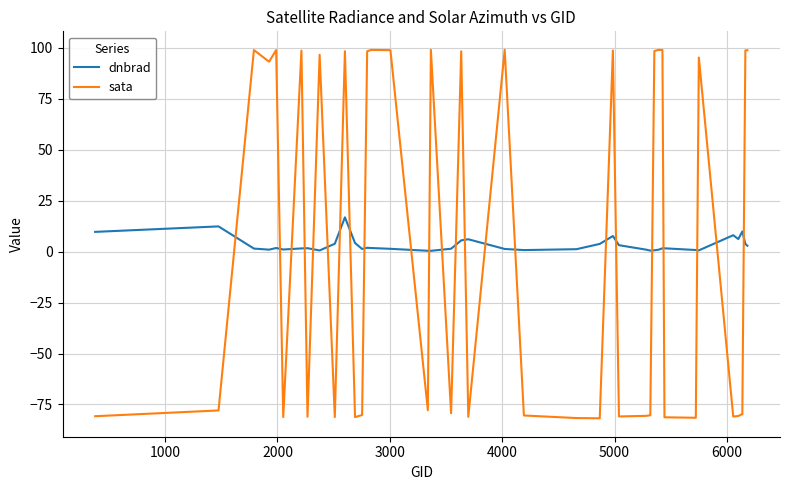

How many values in the sata series exceed -77?

19